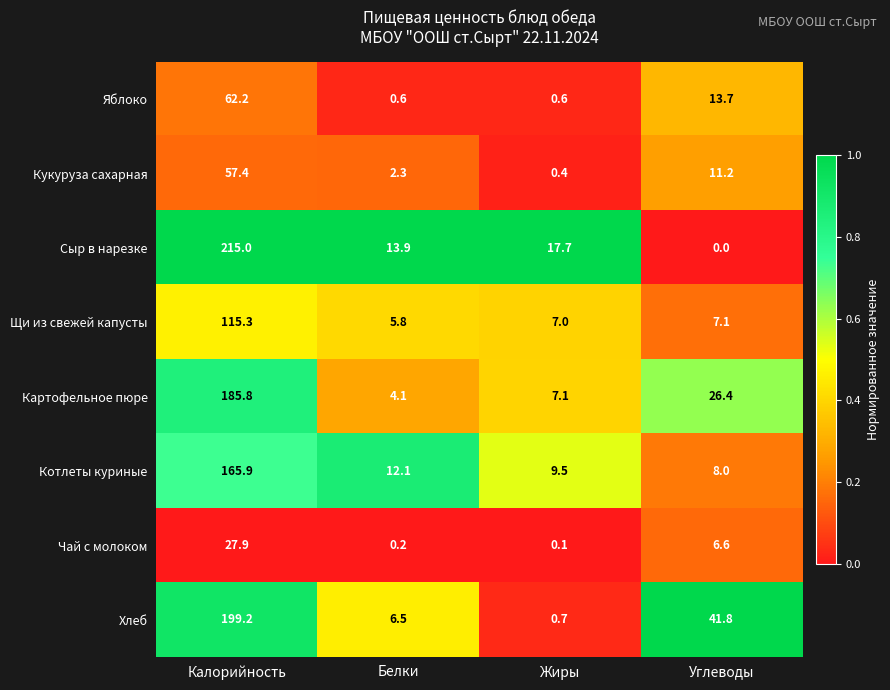

True or false: Картофельное пюре has a value of 3.2 at Жиры.

False